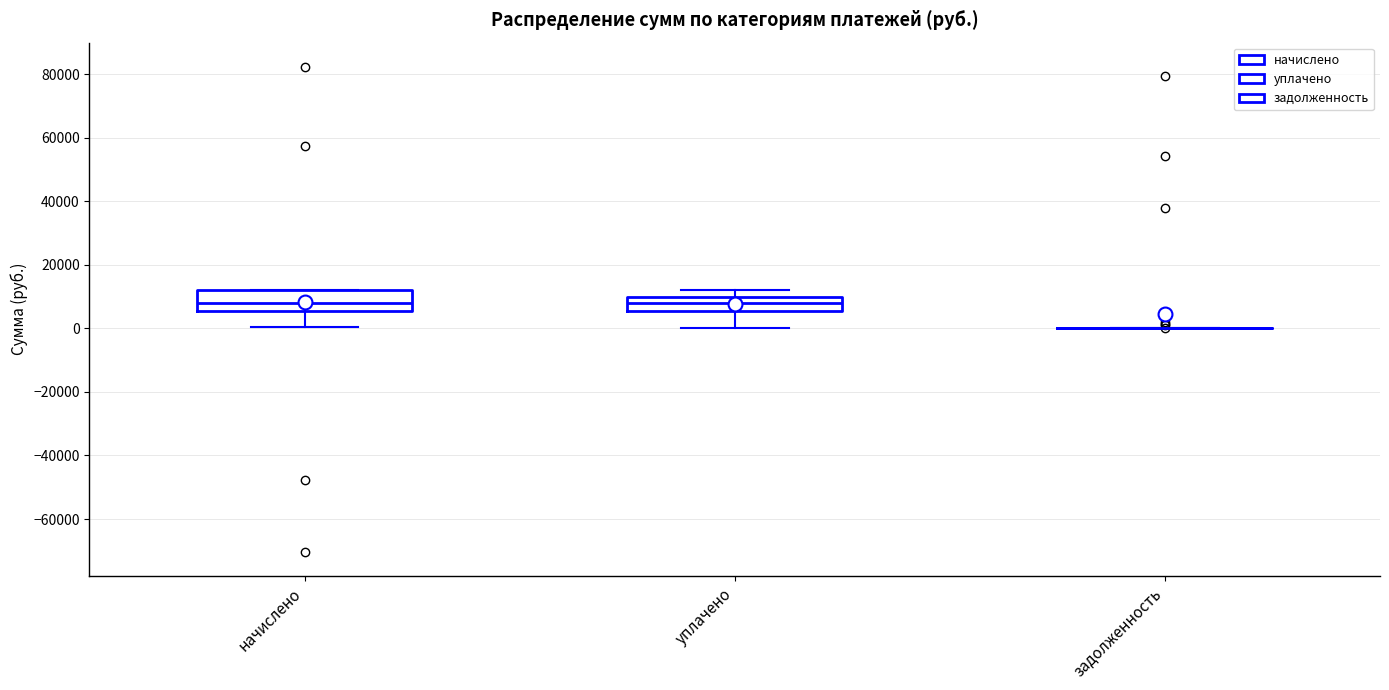

Reading left to right, read every box against the y-axis: the position of its median line, the range the box covers, and the ends of its whiskers. The values are not printed on the chart, so give them approximately, as read against the axis.

начислено: median 8000, box 6000 to 12000, whiskers 0 to 12000
уплачено: median 8000, box 6000 to 10000, whiskers 0 to 12000
задолженность: box collapsed to a line at 0, whiskers 0 to 0